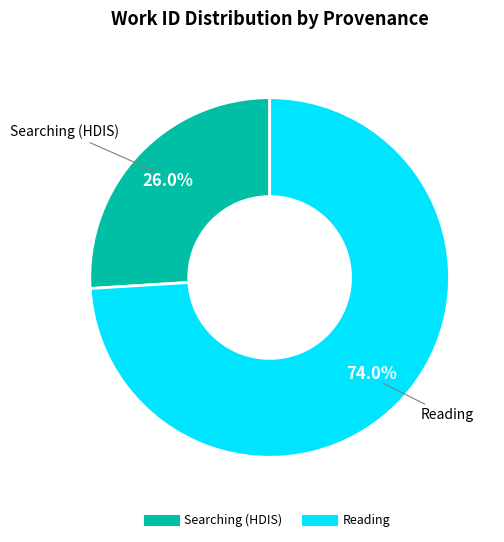

To the nearest percent, what is the average slice percentage?

50%